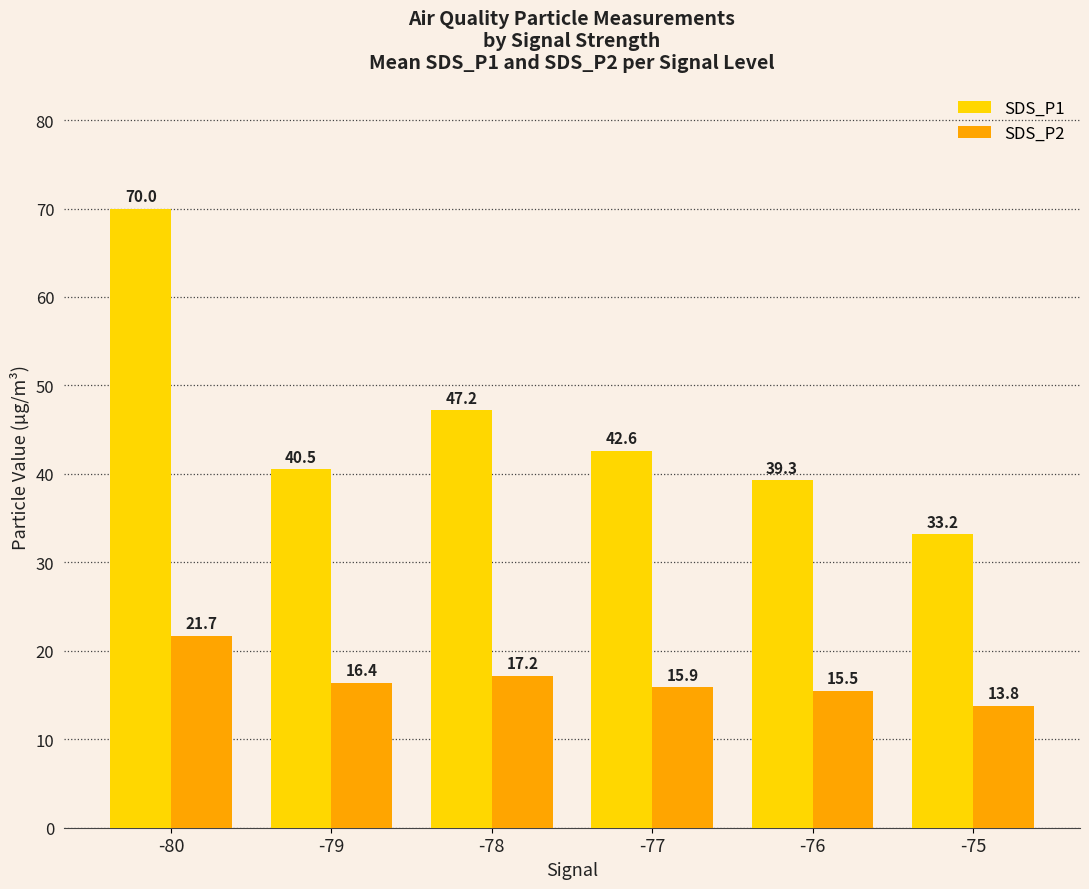

What is the average value of the SDS_P1 series?

45.5